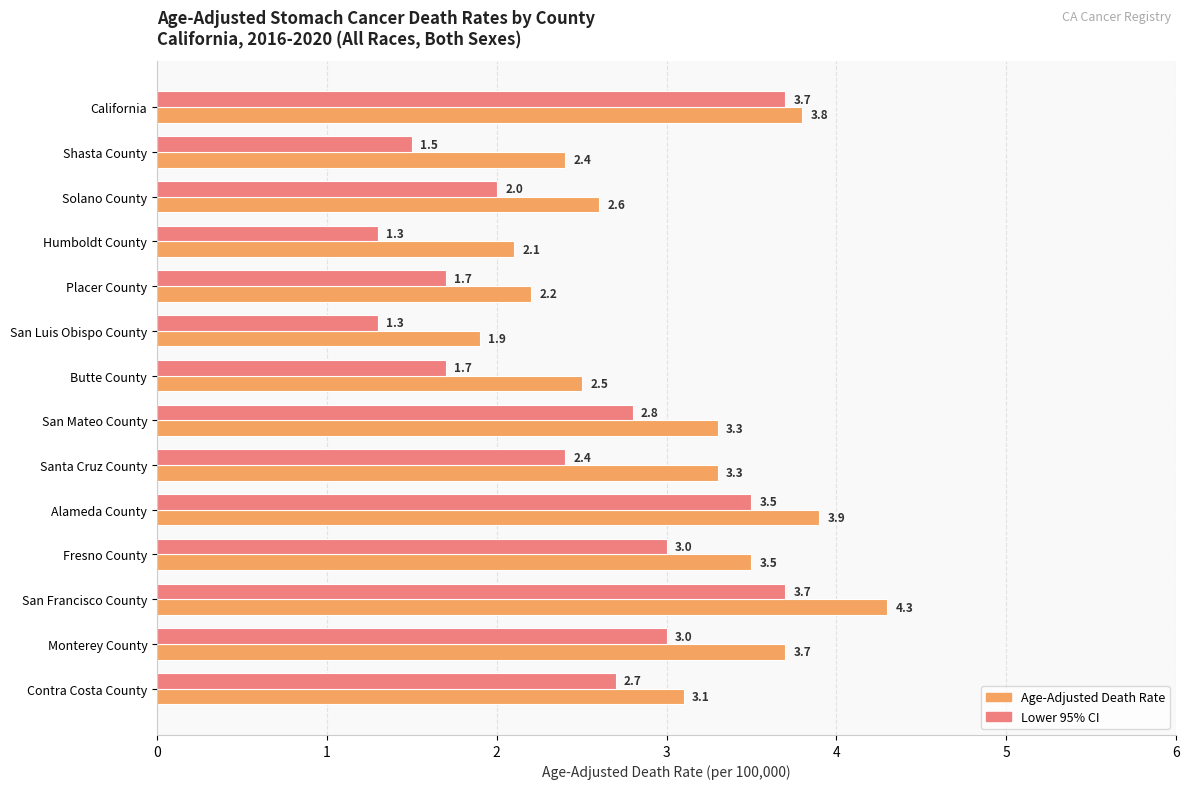

What is the sum of all Lower 95% CI values?

34.3